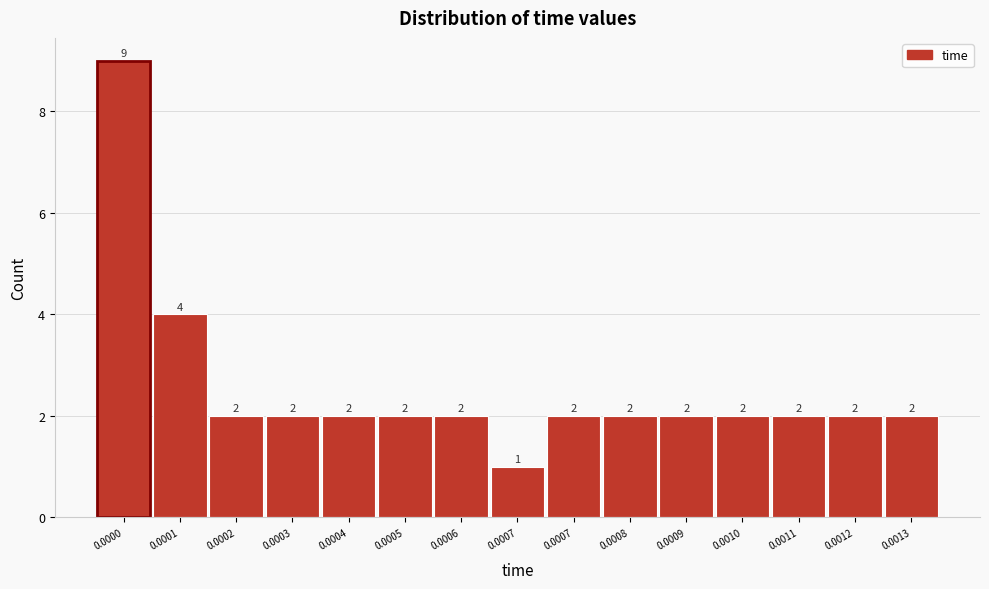

Are the bars horizontal?

No